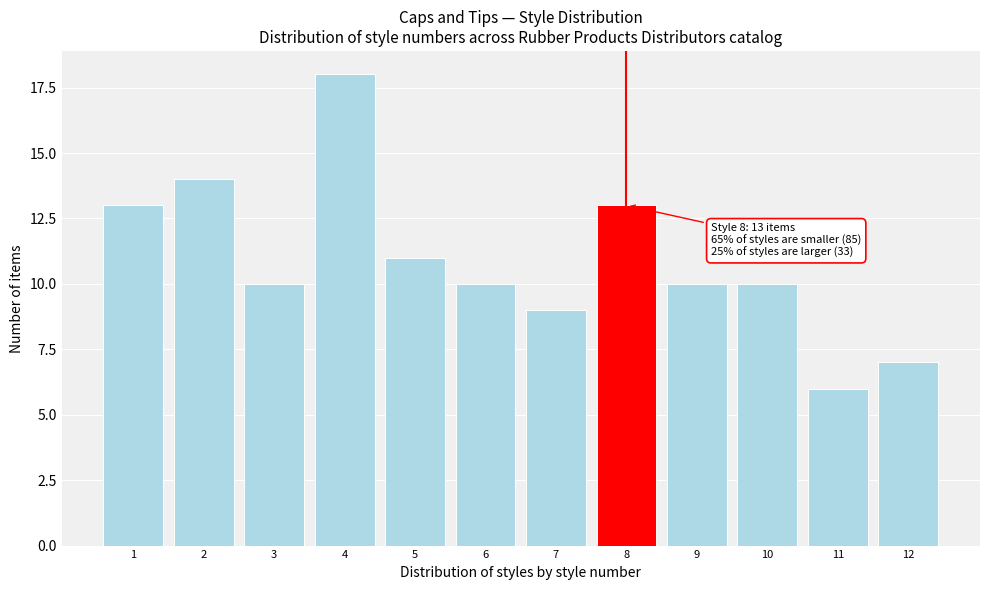

Reading left to right, extract all data points from this chart.

1=13	2=14	3=10	4=18	5=11	6=10	7=9	8=13	9=10	10=10	11=6	12=7